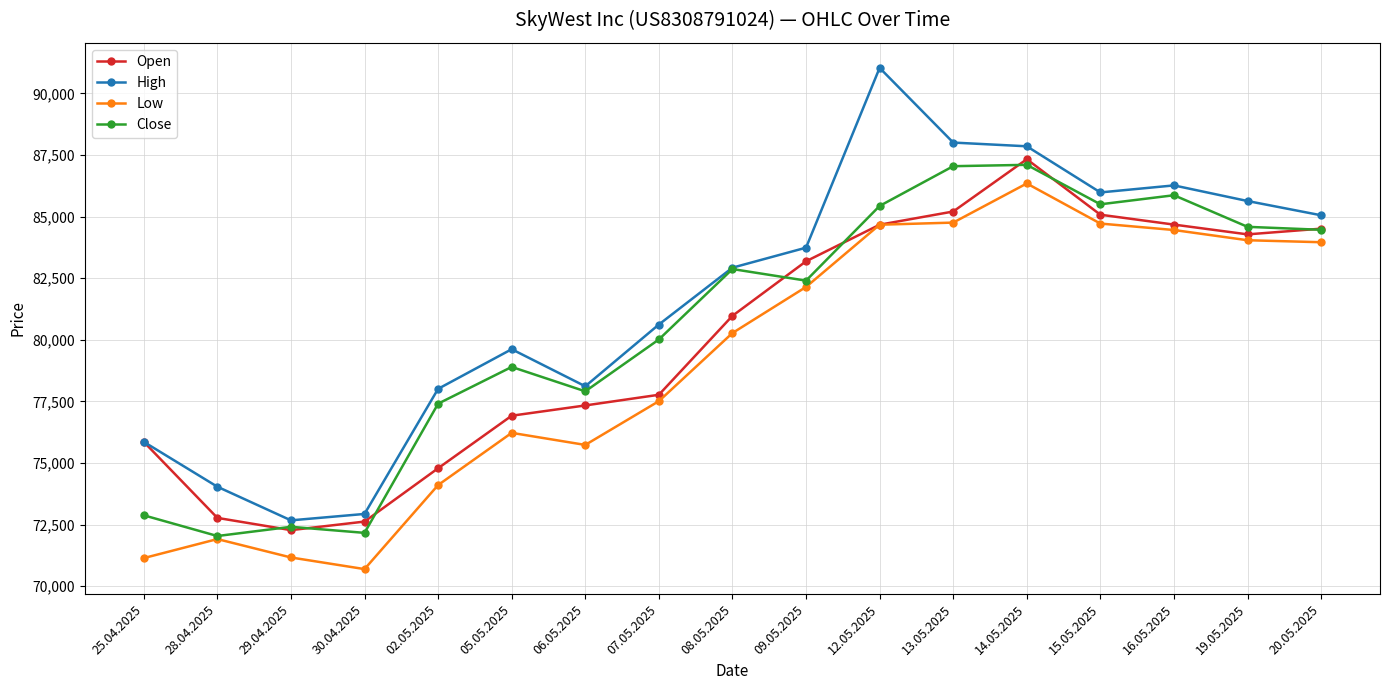

What is the label of the 14th point from the left?

15.05.2025